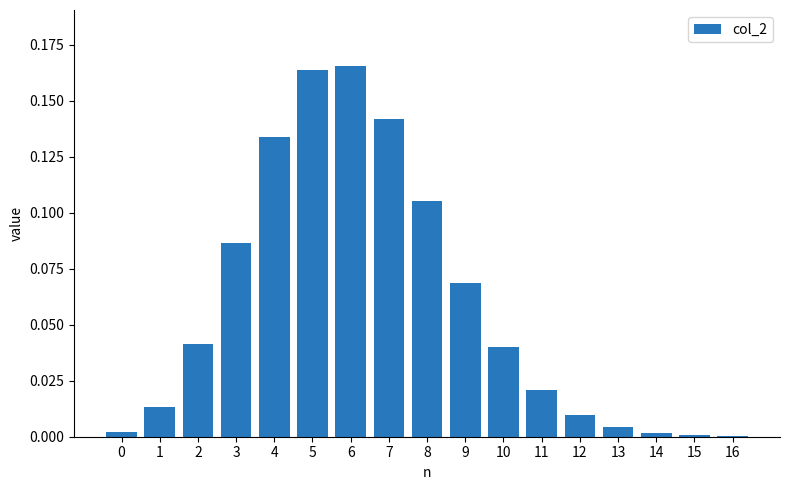

Which has a higher value, 9 or 12?

9